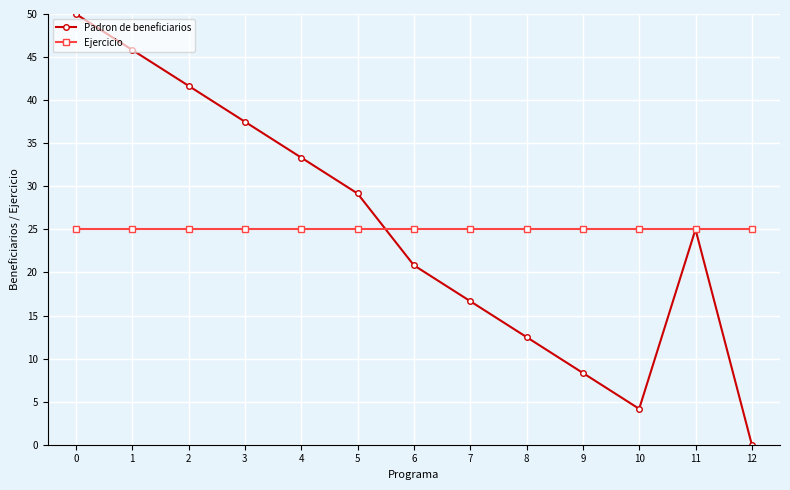

Reading left to right, transcribe all the data shown in this chart.

Padron de beneficiarios: 50.0	45.8	41.7	37.5	33.3	29.2	20.8	16.7	12.5	8.3	4.2	25.0	0.0
Ejercicio: 25.0	25.0	25.0	25.0	25.0	25.0	25.0	25.0	25.0	25.0	25.0	25.0	25.0